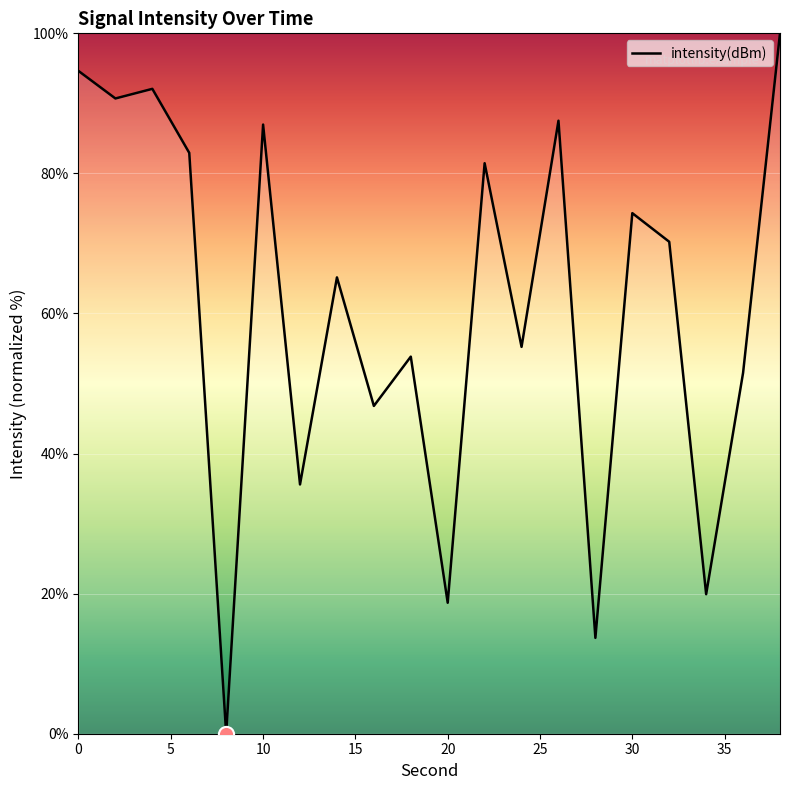

What is the difference between the maximum and minimum values?

100.0